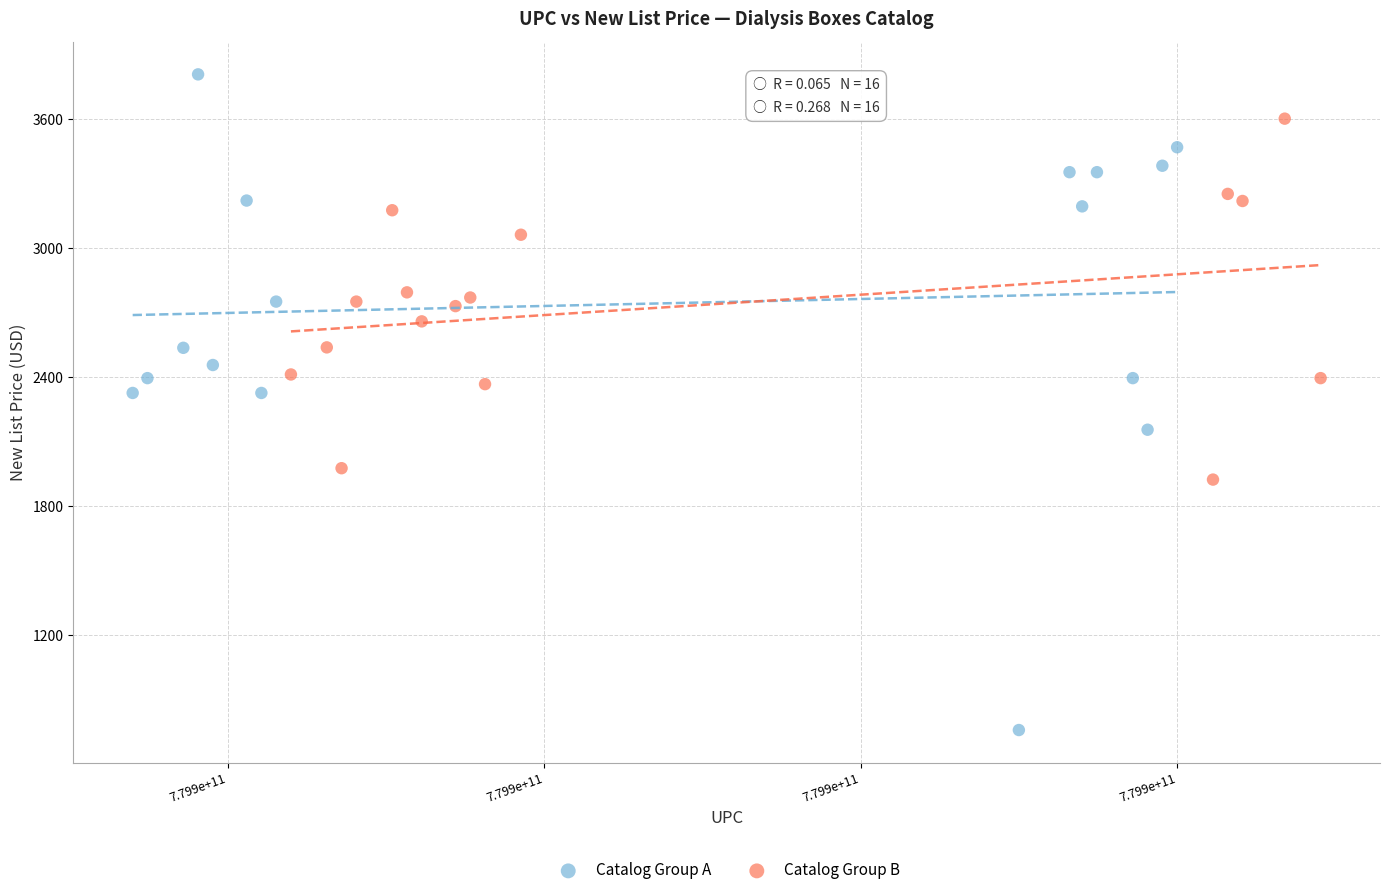

Which series has the widest spread of Y values?

Catalog Group A